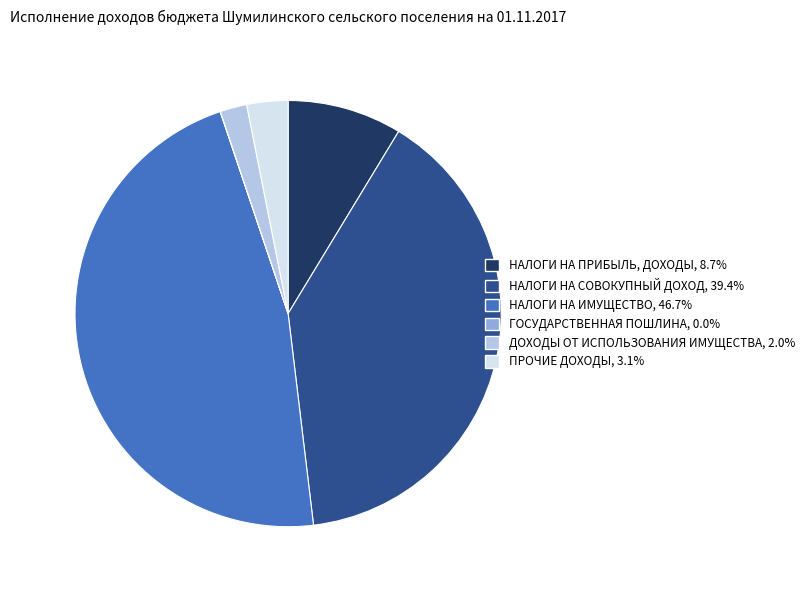

Which slice is the largest?

НАЛОГИ НА ИМУЩЕСТВО